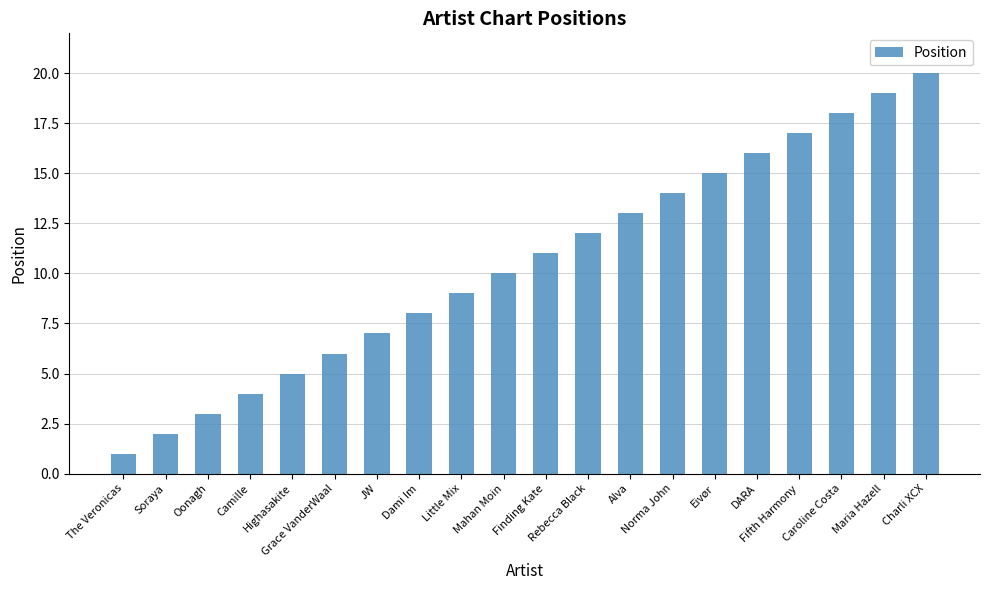

Are the bars horizontal?

No